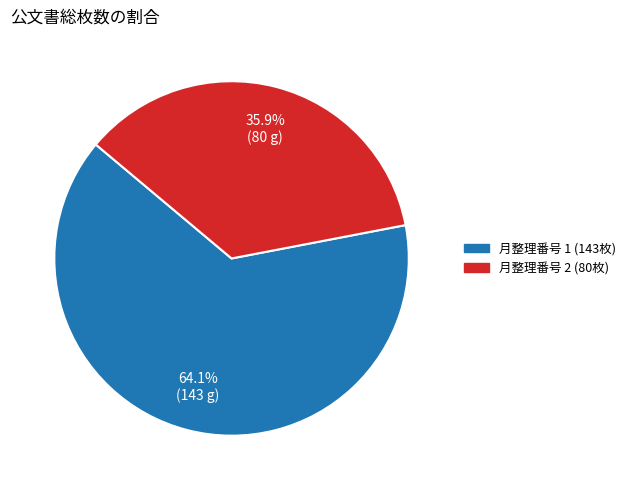

Is there any slice that represents more than half of the pie?

Yes